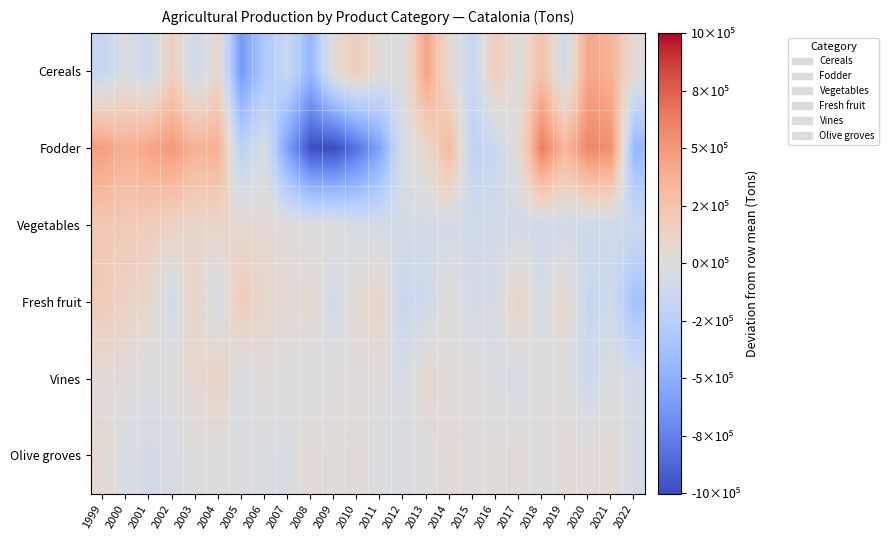

List the series in order of their peak value, lowest first.

Olive groves, Vines, Fresh fruit, Vegetables, Cereals, Fodder